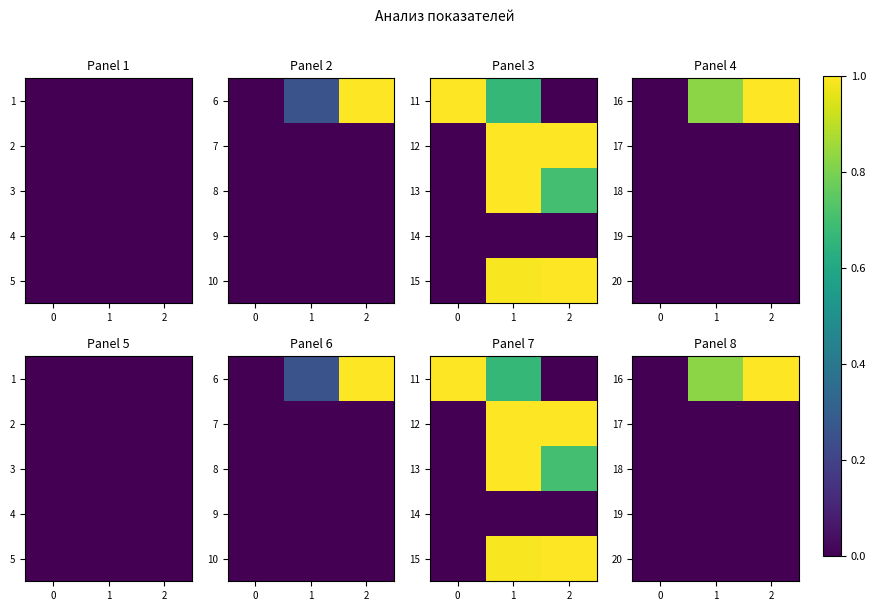

Count the number of categories in the chart.

3